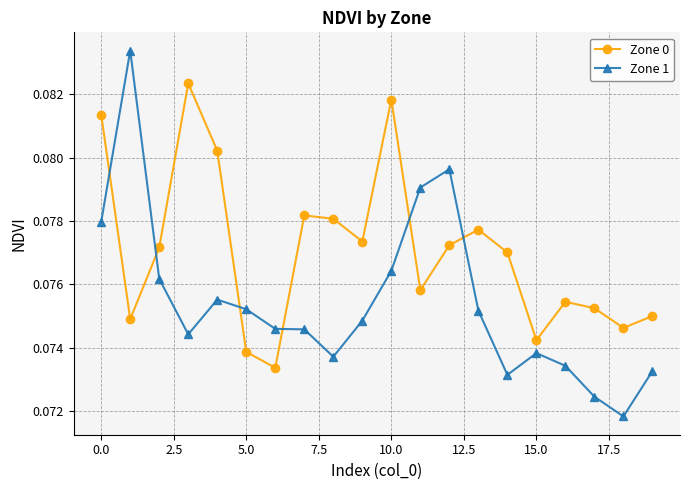

What is the sum of all Zone 1 values?

1.5